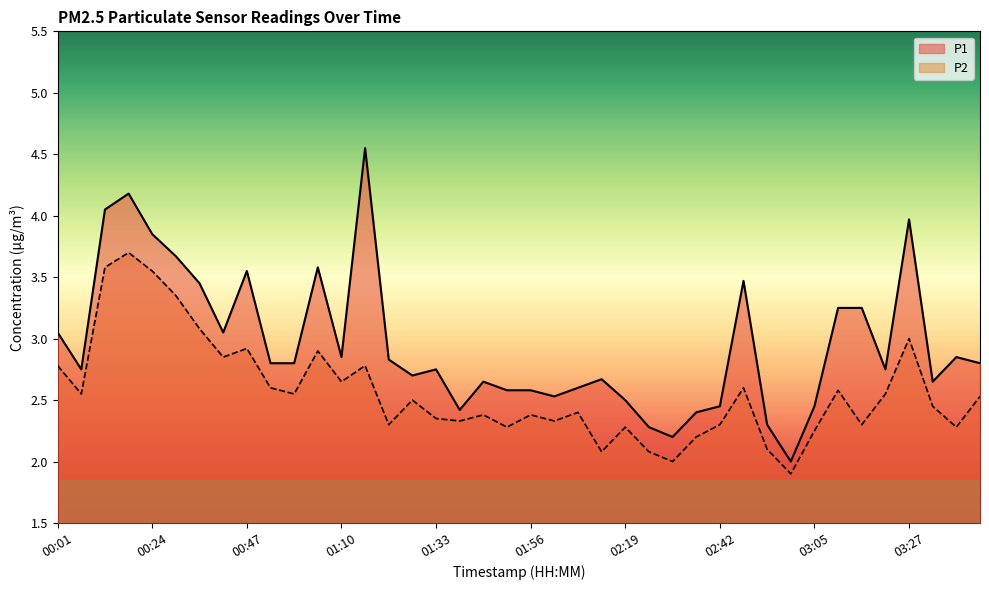

True or false: P2 and P1 intersect in this chart.

False